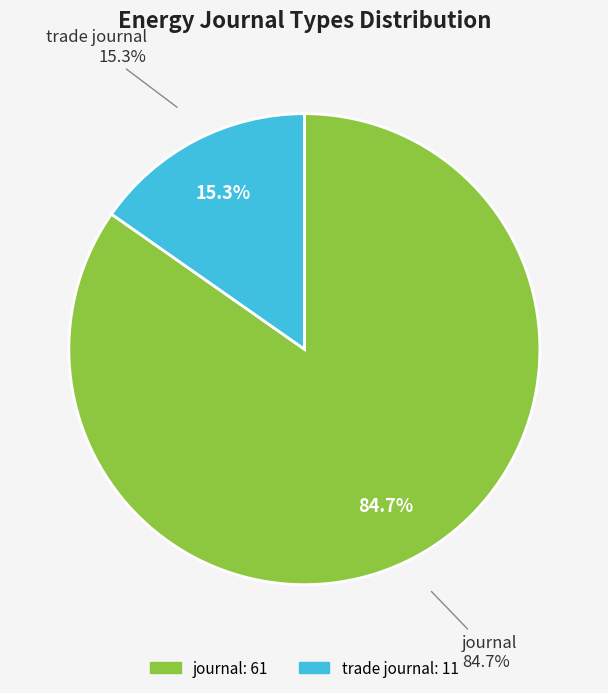

What percentage do journal and trade journal together represent?

100.0%